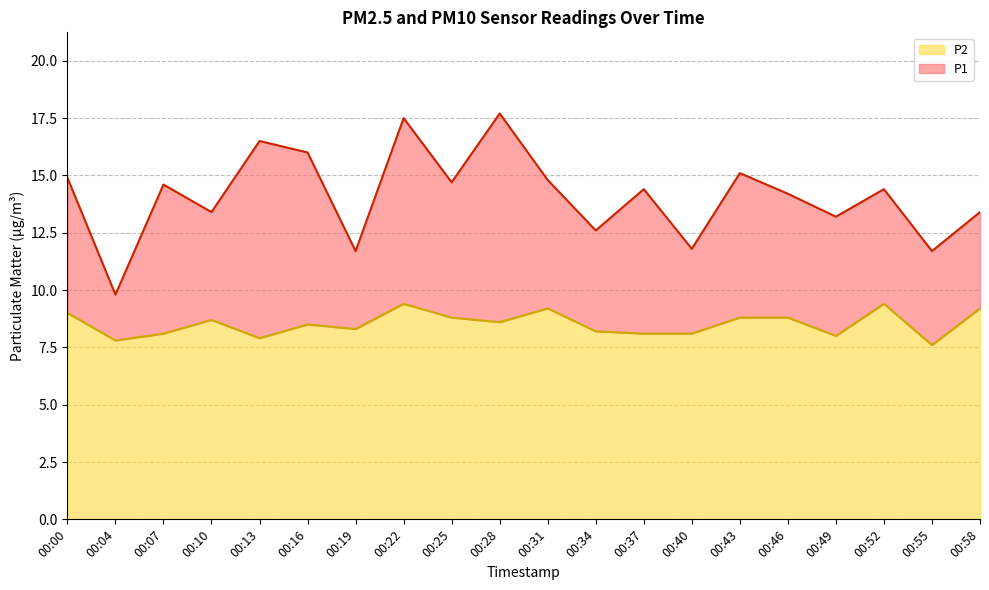

Reading left to right, what are all the values shown in this chart?

P1: 14.9	9.8	14.6	13.4	16.5	16.0	11.7	17.5	14.7	17.7	14.8	12.6	14.4	11.8	15.1	14.2	13.2	14.4	11.7	13.4
P2: 9.0	7.8	8.1	8.7	7.9	8.5	8.3	9.4	8.8	8.6	9.2	8.2	8.1	8.1	8.8	8.8	8.0	9.4	7.6	9.2